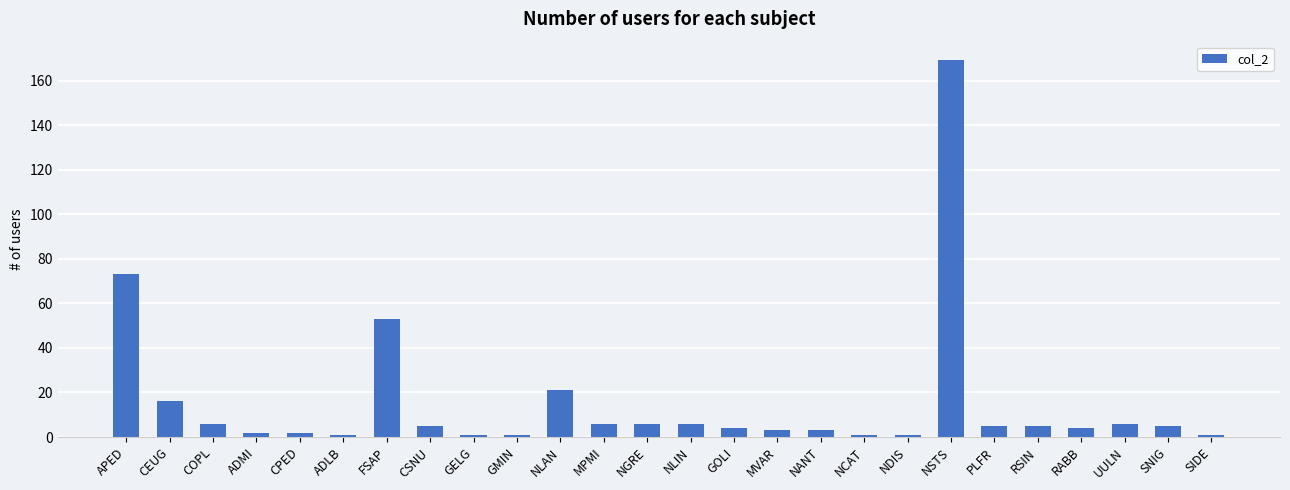

What is the value of the 7th bar from the left?

53